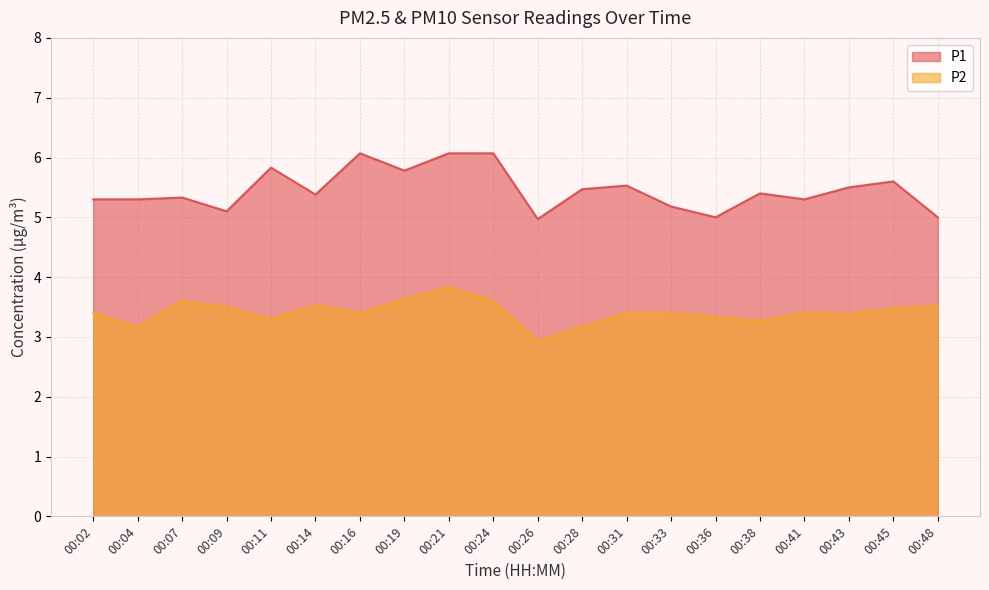

What is the value of the P2 point at the 1st from the left?

3.4